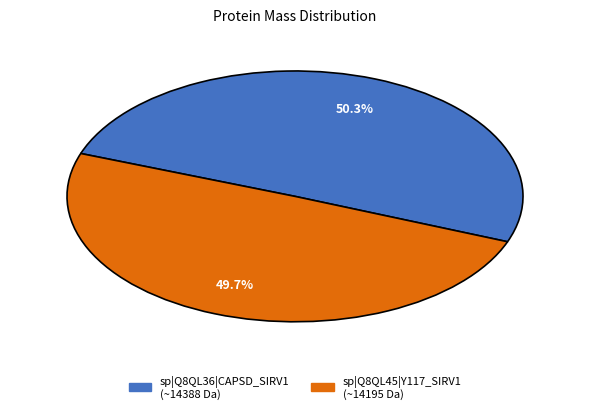

Count the number of slices in the pie.

2